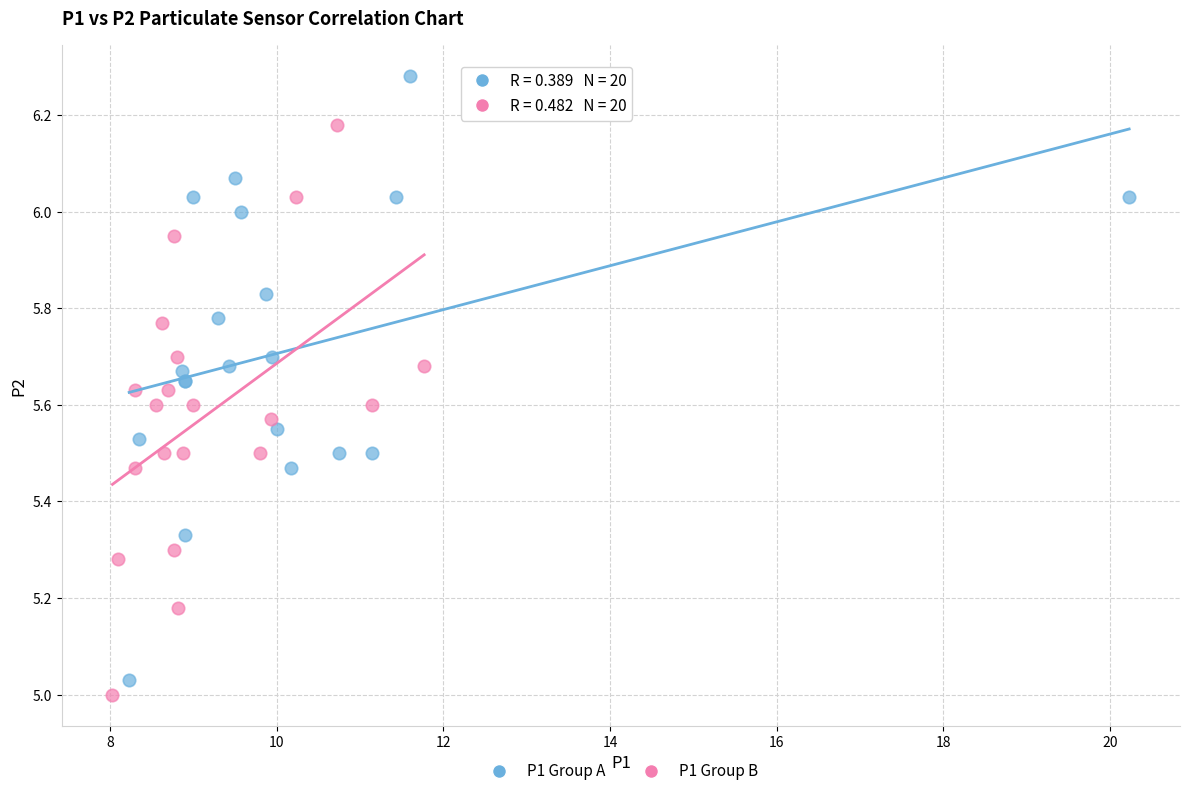

Which series reaches the maximum Y coordinate?

P1 Group A